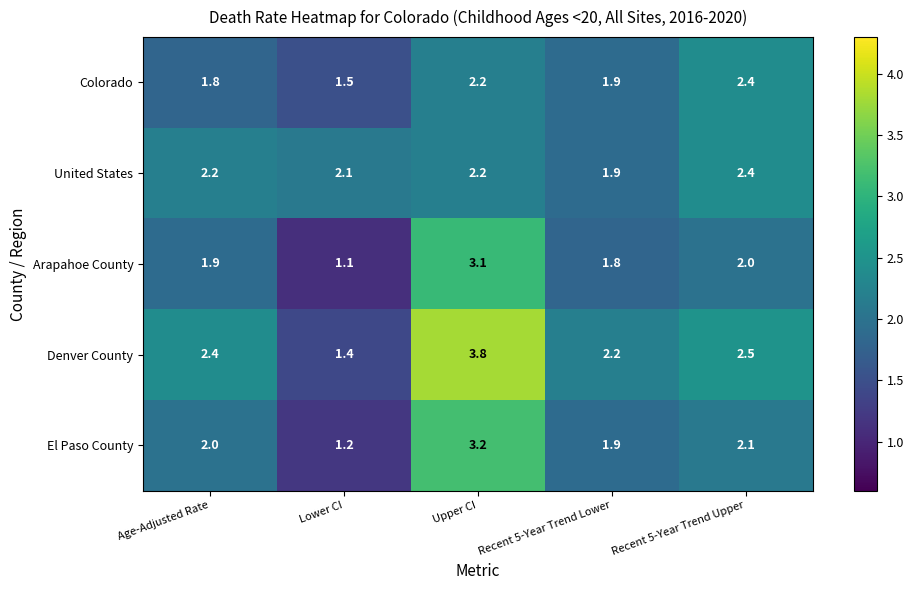

Which series has the largest total across all categories?

Denver County